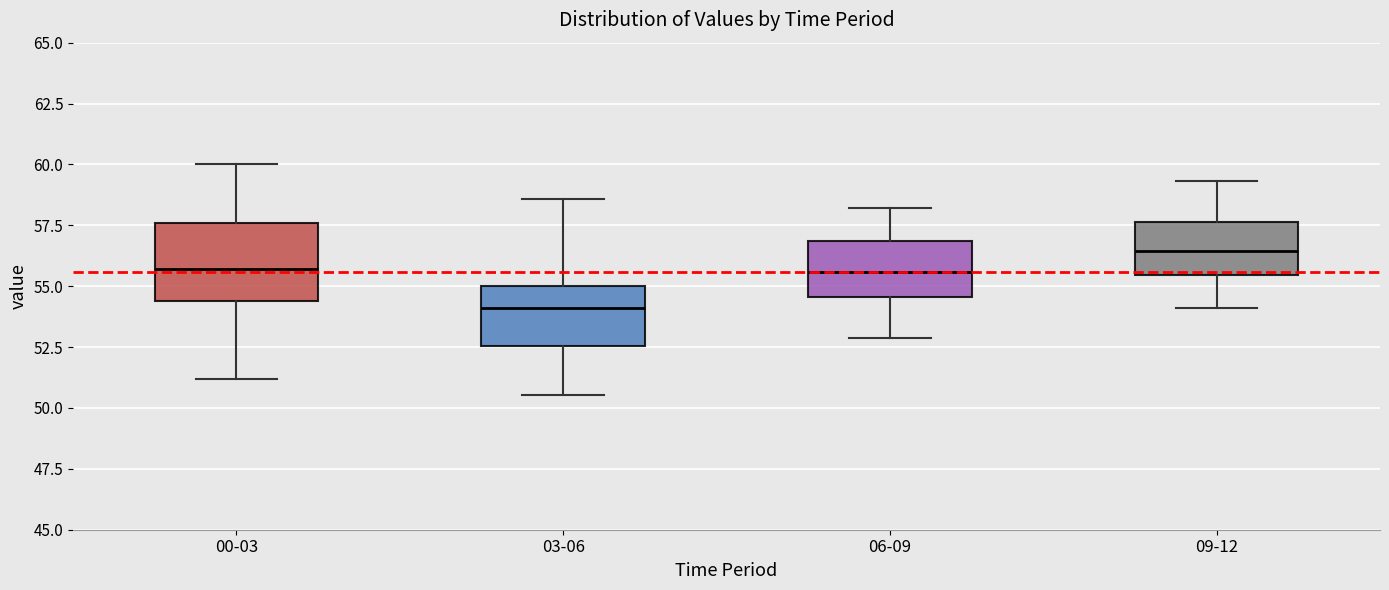

Reading left to right, read every box against the y-axis: the position of its median line, the range the box covers, and the ends of its whiskers. The values are not printed on the chart, so give them approximately, as read against the axis.

00-03: median 55.5, box 54.5 to 57.5, whiskers 51.0 to 60.0
03-06: median 54.0, box 52.5 to 55.0, whiskers 50.5 to 58.5
06-09: median 55.5, box 54.5 to 57.0, whiskers 53.0 to 58.0
09-12: median 56.5, box 55.5 to 57.5, whiskers 54.0 to 59.5